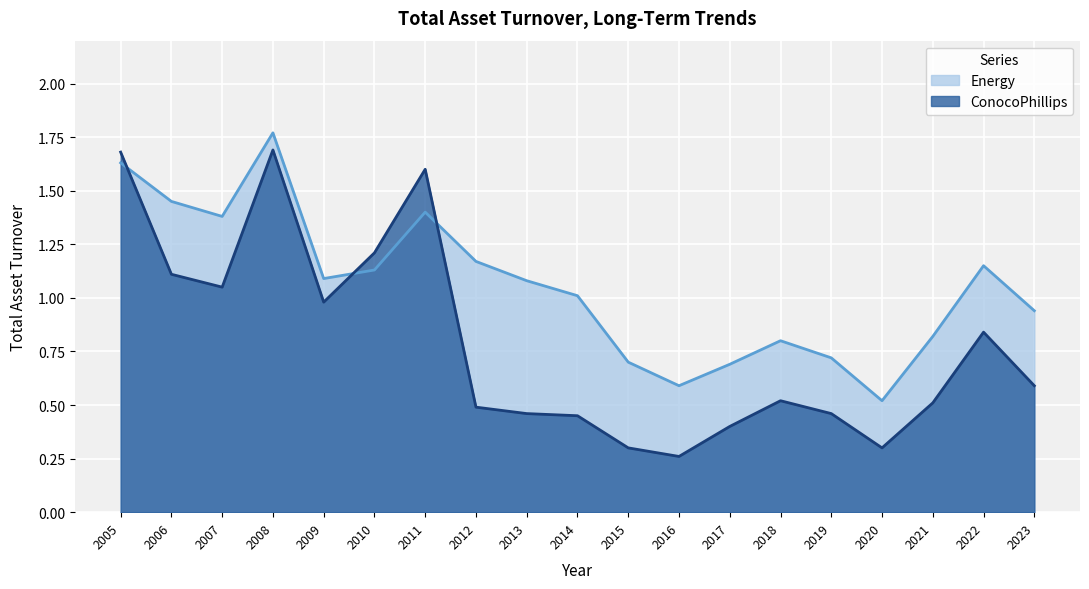

Between which two adjacent categories do Energy and ConocoPhillips first intersect?

2005 and 2006